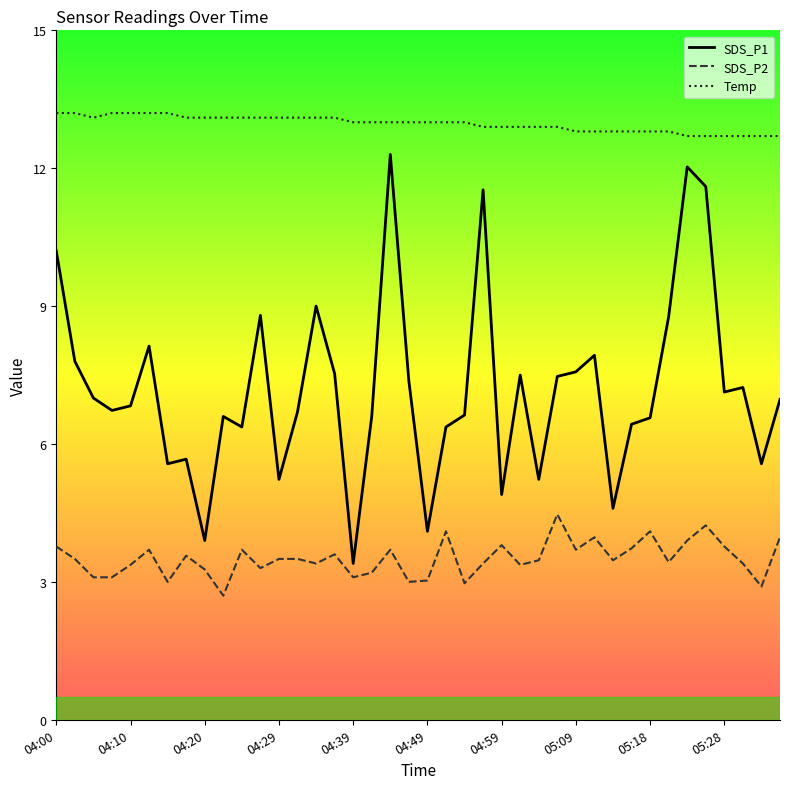

Reading right to left, transcribe all the data shown in this chart.

SDS_P1: 05:36=7.0	05:33=5.6	05:31=7.2	05:28=7.1	05:26=11.6	05:23=12.0	05:21=8.8	05:18=6.6	05:16=6.4	05:14=4.6	05:11=7.9	05:09=7.6	05:06=7.5	05:04=5.2	05:01=7.5	04:59=4.9	04:56=11.5	04:54=6.6	04:51=6.4	04:49=4.1	04:47=7.4	04:44=12.3	04:42=6.6	04:39=3.4	04:37=7.5	04:34=9.0	04:32=6.7	04:29=5.2	04:27=8.8	04:24=6.4	04:22=6.6	04:20=3.9	04:17=5.7	04:15=5.6	04:12=8.1	04:10=6.8	04:07=6.7	04:05=7.0	04:02=7.8	04:00=10.2
SDS_P2: 05:36=4.0	05:33=2.9	05:31=3.4	05:28=3.8	05:26=4.2	05:23=3.9	05:21=3.4	05:18=4.1	05:16=3.7	05:14=3.5	05:11=4.0	05:09=3.7	05:06=4.5	05:04=3.5	05:01=3.4	04:59=3.8	04:56=3.4	04:54=3.0	04:51=4.1	04:49=3.0	04:47=3.0	04:44=3.7	04:42=3.2	04:39=3.1	04:37=3.6	04:34=3.4	04:32=3.5	04:29=3.5	04:27=3.3	04:24=3.7	04:22=2.7	04:20=3.3	04:17=3.6	04:15=3.0	04:12=3.7	04:10=3.4	04:07=3.1	04:05=3.1	04:02=3.5	04:00=3.8
Temp: 05:36=12.7	05:33=12.7	05:31=12.7	05:28=12.7	05:26=12.7	05:23=12.7	05:21=12.8	05:18=12.8	05:16=12.8	05:14=12.8	05:11=12.8	05:09=12.8	05:06=12.9	05:04=12.9	05:01=12.9	04:59=12.9	04:56=12.9	04:54=13.0	04:51=13.0	04:49=13.0	04:47=13.0	04:44=13.0	04:42=13.0	04:39=13.0	04:37=13.1	04:34=13.1	04:32=13.1	04:29=13.1	04:27=13.1	04:24=13.1	04:22=13.1	04:20=13.1	04:17=13.1	04:15=13.2	04:12=13.2	04:10=13.2	04:07=13.2	04:05=13.1	04:02=13.2	04:00=13.2